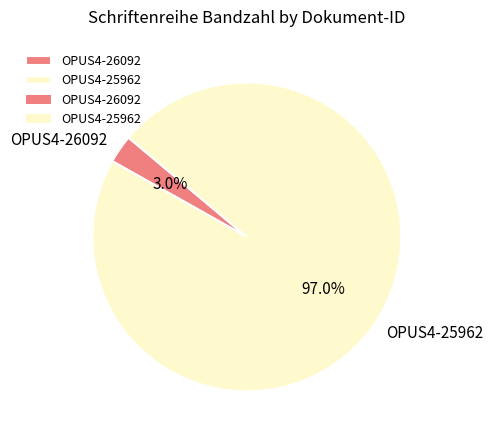

Which category has the smallest portion of the pie?

OPUS4-26092